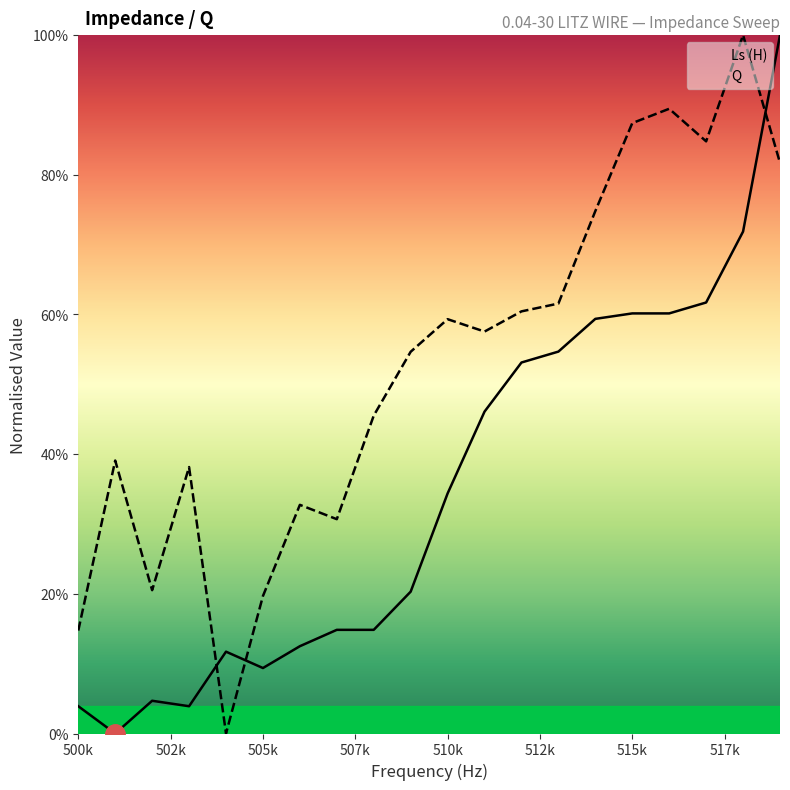

Is it true that Ls (H) equals 9.4 at 505k?

True